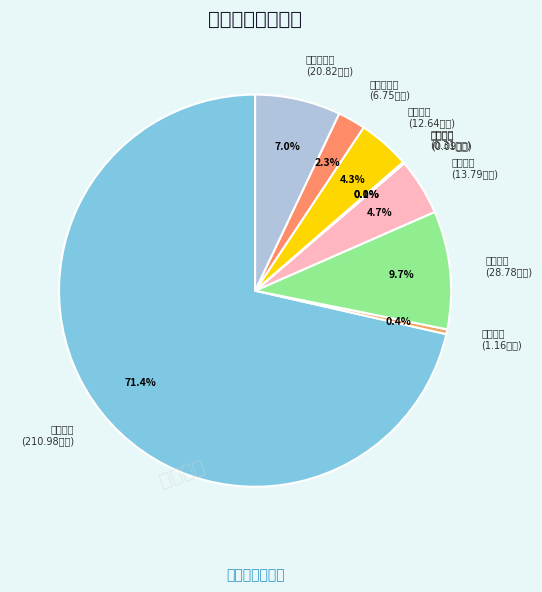

To the nearest percent, what is the difference between the largest and smallest slice percentages?

71%